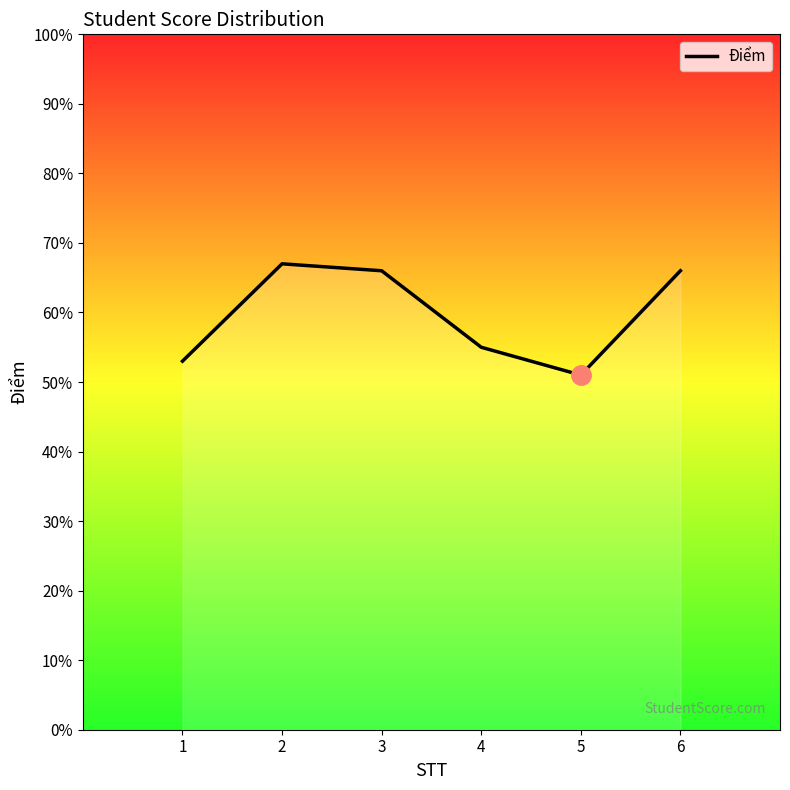

Does the chart display data point markers on the line(s)?

No